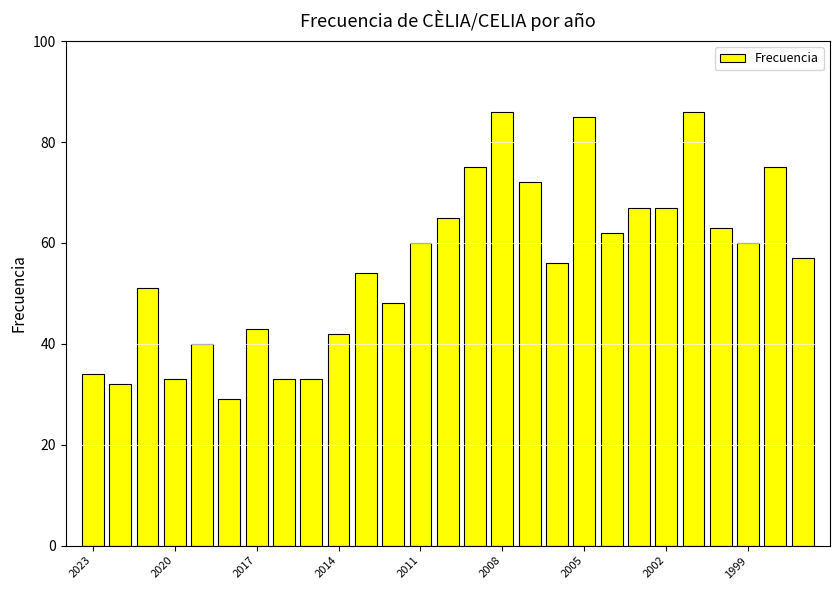

What is the greatest value displayed?

86